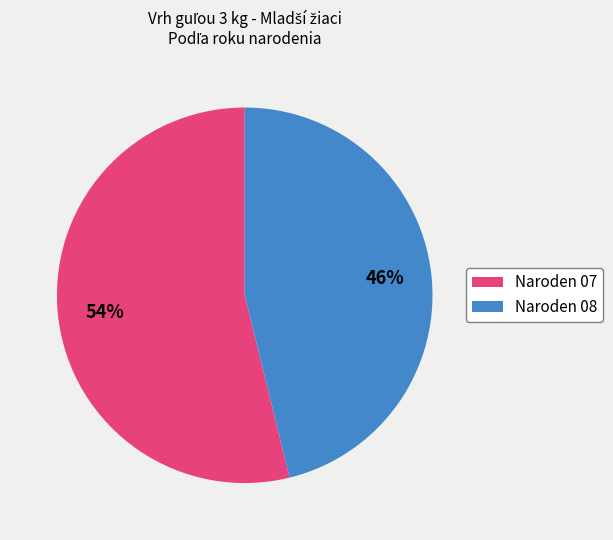

Combined, do Naroden 08 and Naroden 07 account for over 50%?

Yes